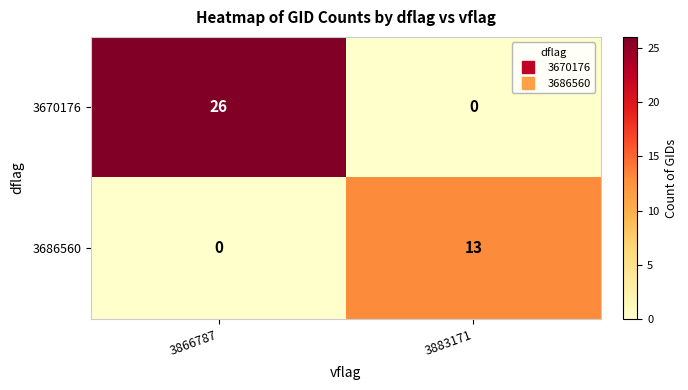

What is the approximate value of 3670176 at 3866787, to the nearest 5?

25